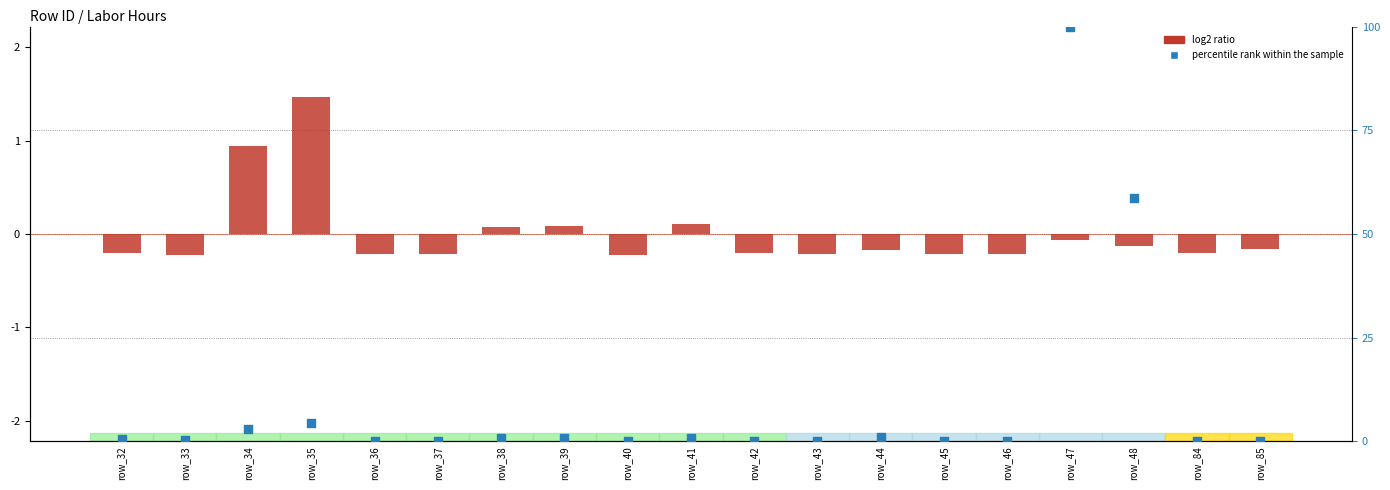

Which series contains the lowest Y value?

log2 ratio